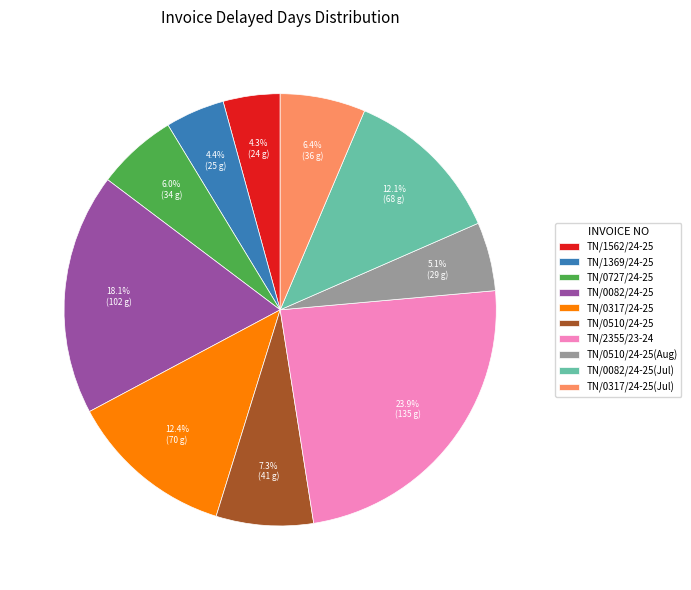

What is the total percentage of TN/0082/24-25 and TN/0317/24-25(Jul)?

24.5%